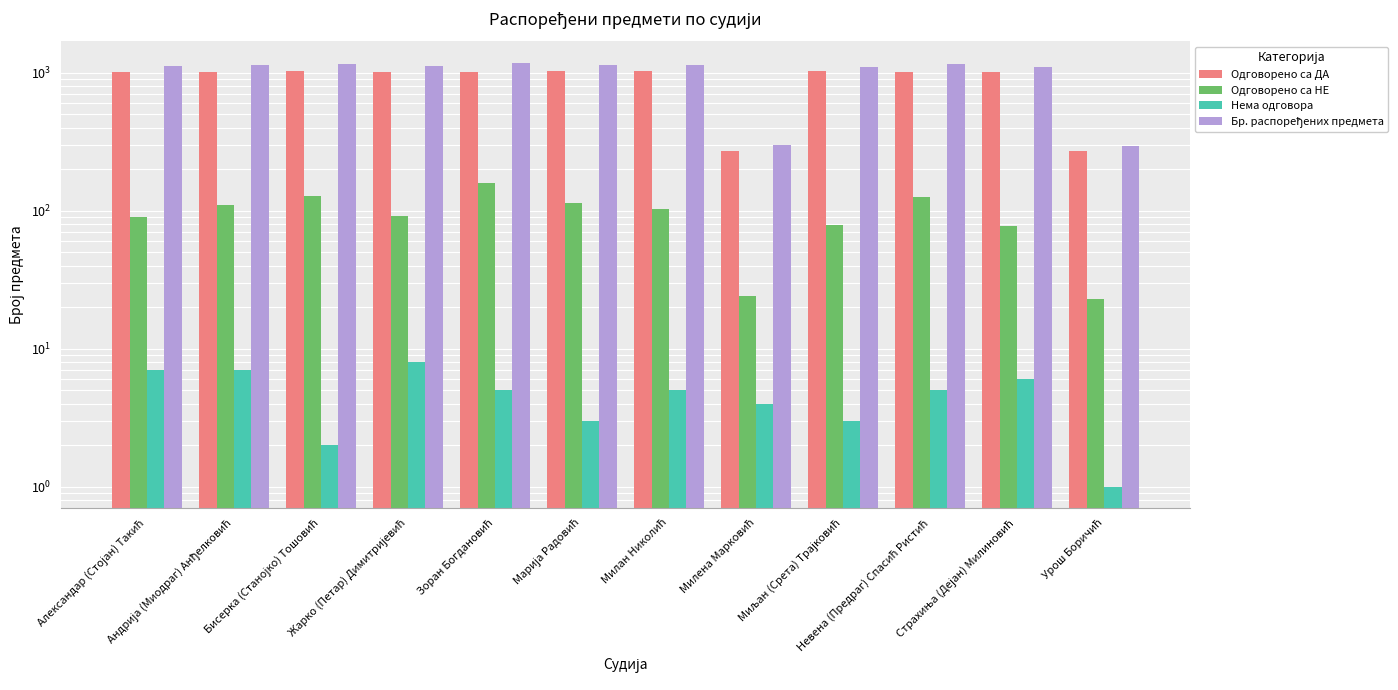

Reading left to right, transcribe all the data shown in this chart.

Одговорено са ДА: Александар (Стојан) Такић=1021	Андрија (Миодраг) Анђелковић=1021	Бисерка (Станојко) Тошовић=1025	Жарко (Петар) Димитријевић=1020	Зоран Богдановић=1023	Марија Радовић=1025	Милан Николић=1024	Милена Марковић=271	Миљан (Срета) Трајковић=1024	Невена (Предраг) Спасић Ристић=1022	Страхиња (Дејан) Милиновић=1022	Урош Боричић=273
Одговорено са НЕ: Александар (Стојан) Такић=90	Андрија (Миодраг) Анђелковић=111	Бисерка (Станојко) Тошовић=129	Жарко (Петар) Димитријевић=91	Зоран Богдановић=158	Марија Радовић=113	Милан Николић=103	Милена Марковић=24	Миљан (Срета) Трајковић=79	Невена (Предраг) Спасић Ристић=126	Страхиња (Дејан) Милиновић=78	Урош Боричић=23
Нема одговора: Александар (Стојан) Такић=7	Андрија (Миодраг) Анђелковић=7	Бисерка (Станојко) Тошовић=2	Жарко (Петар) Димитријевић=8	Зоран Богдановић=5	Марија Радовић=3	Милан Николић=5	Милена Марковић=4	Миљан (Срета) Трајковић=3	Невена (Предраг) Спасић Ристић=5	Страхиња (Дејан) Милиновић=6	Урош Боричић=1
Бр. распоређених предмета: Александар (Стојан) Такић=1118	Андрија (Миодраг) Анђелковић=1139	Бисерка (Станојко) Тошовић=1156	Жарко (Петар) Димитријевић=1119	Зоран Богдановић=1186	Марија Радовић=1141	Милан Николић=1132	Милена Марковић=299	Миљан (Срета) Трајковић=1106	Невена (Предраг) Спасић Ристић=1153	Страхиња (Дејан) Милиновић=1106	Урош Боричић=297